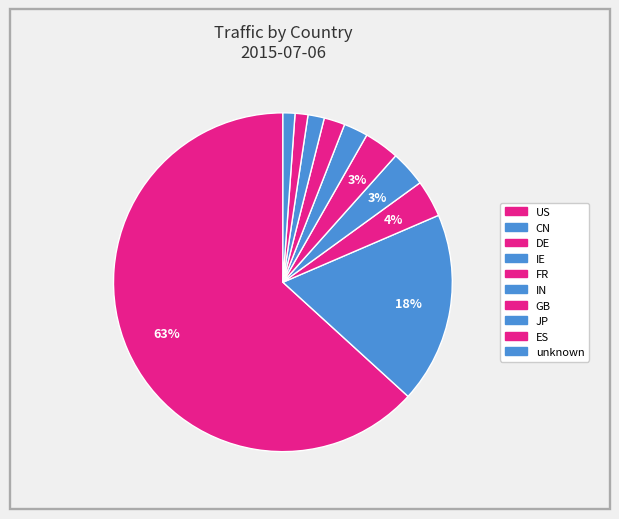

The unknown slice represents 1% of the pie. True or false?

True